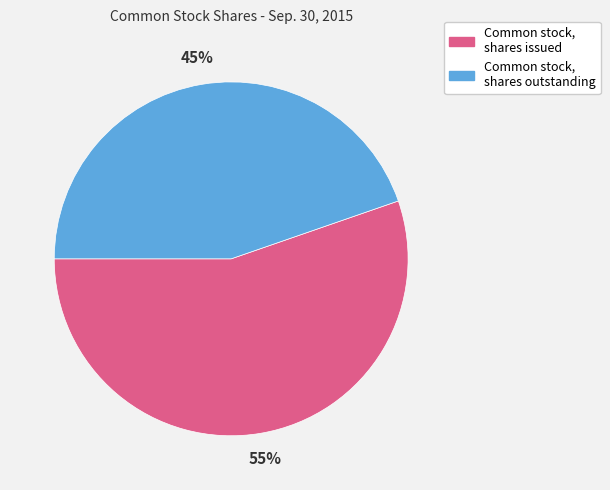

Do Common stock, shares issued and Common stock, shares outstanding together represent more than half of the pie?

Yes